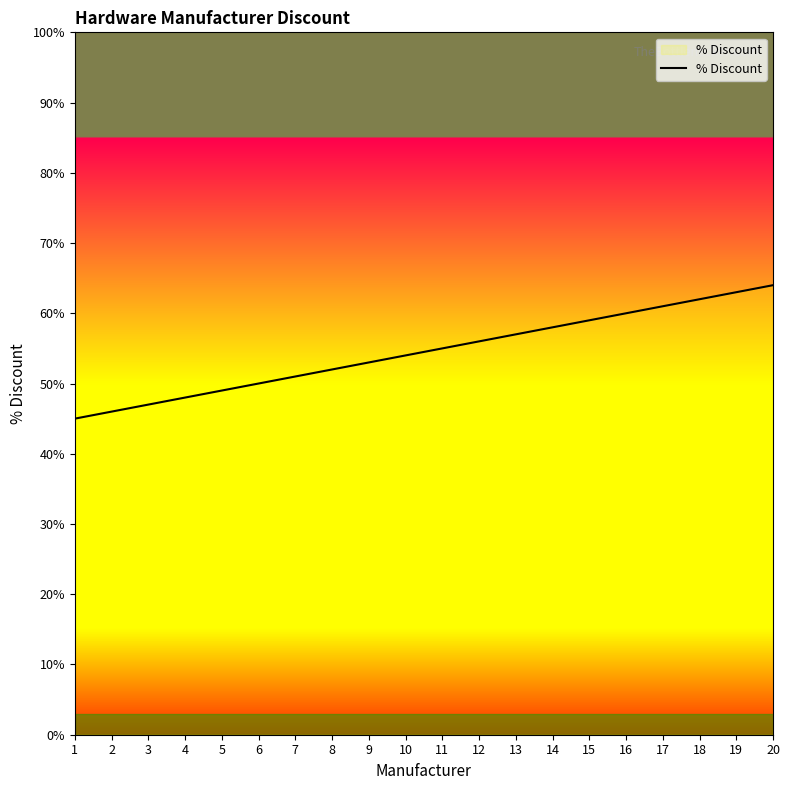

Reading left to right, what are all the values shown in this chart?

1=45	2=46	3=47	4=48	5=49	6=50	7=51	8=52	9=53	10=54	11=55	12=56	13=57	14=58	15=59	16=60	17=61	18=62	19=63	20=64